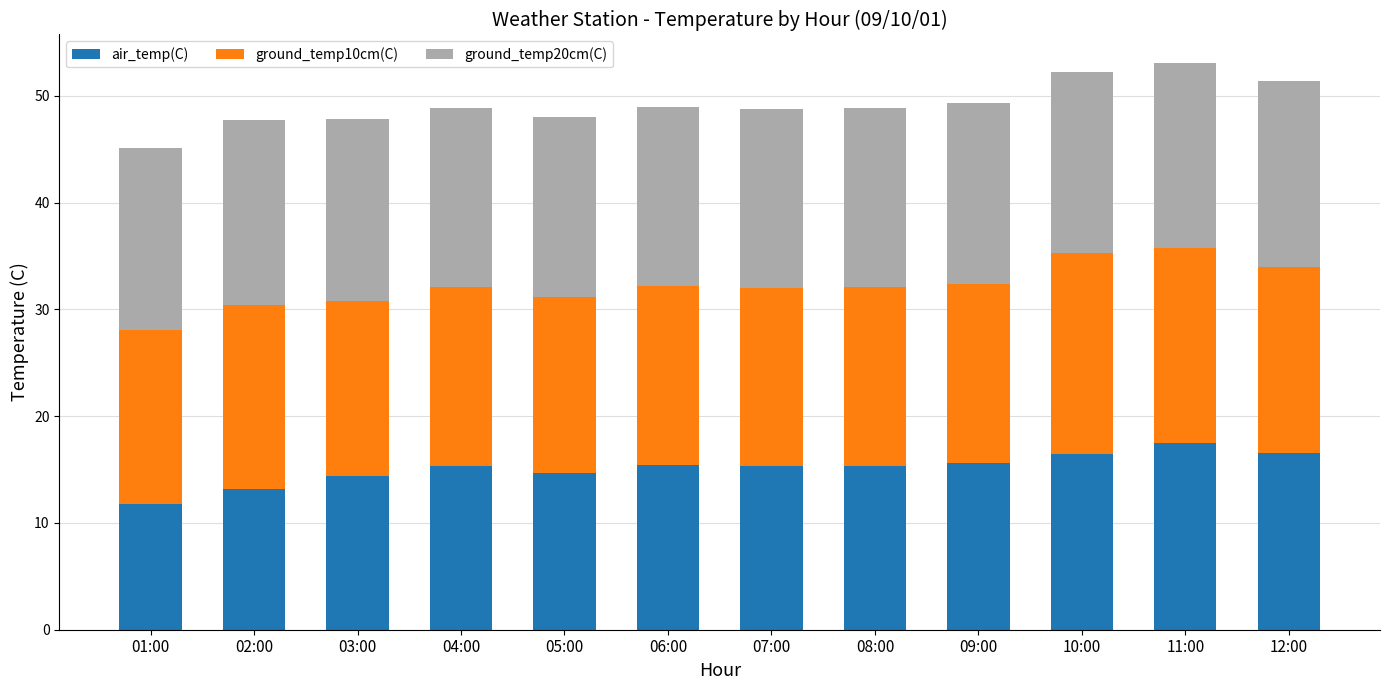

Is it true that air_temp(C) equals 15.3 at 07:00?

True